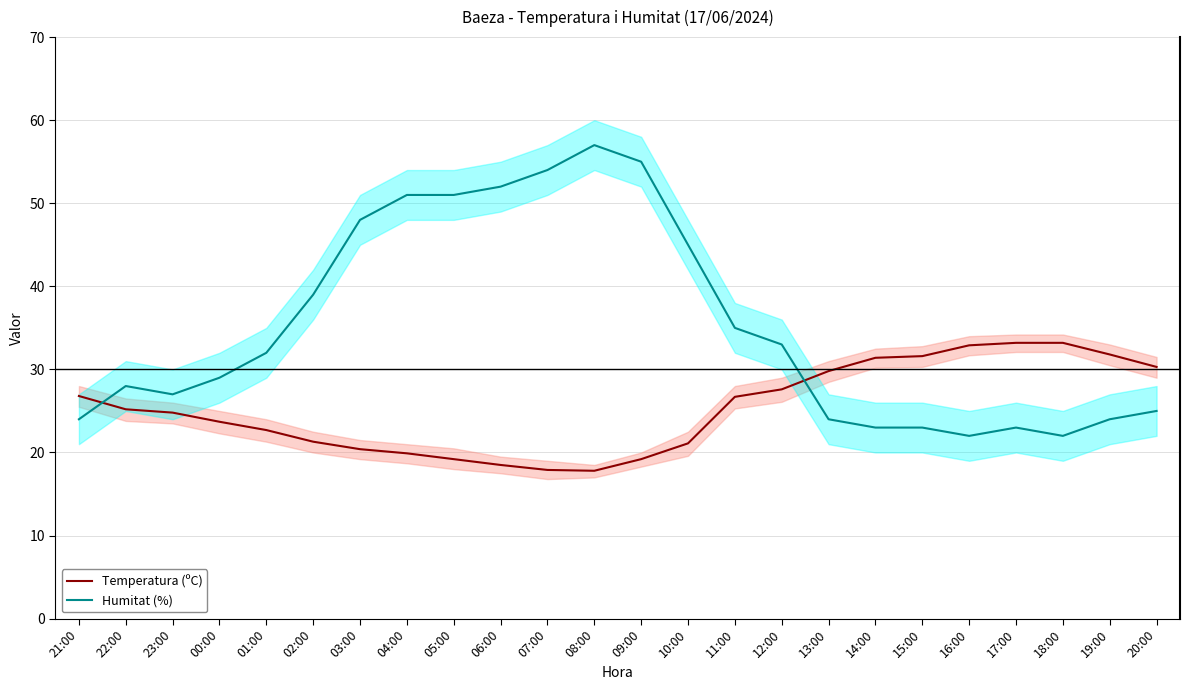

What is the total value across all series at 10:00?

66.1